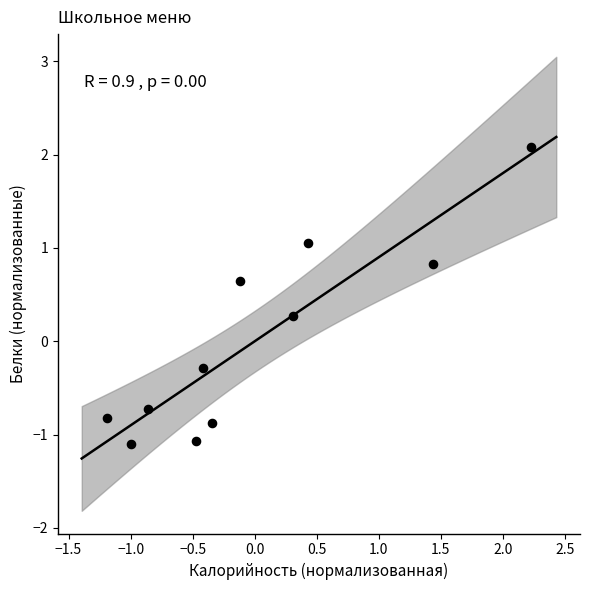

What is the range of Y values (max minus min)?

3.2